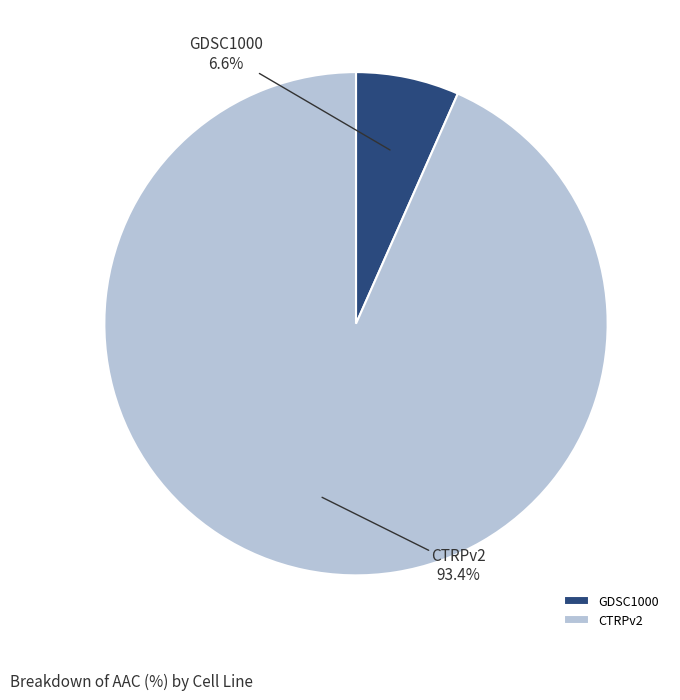

How much of the chart is everything except CTRPv2?

6.6%